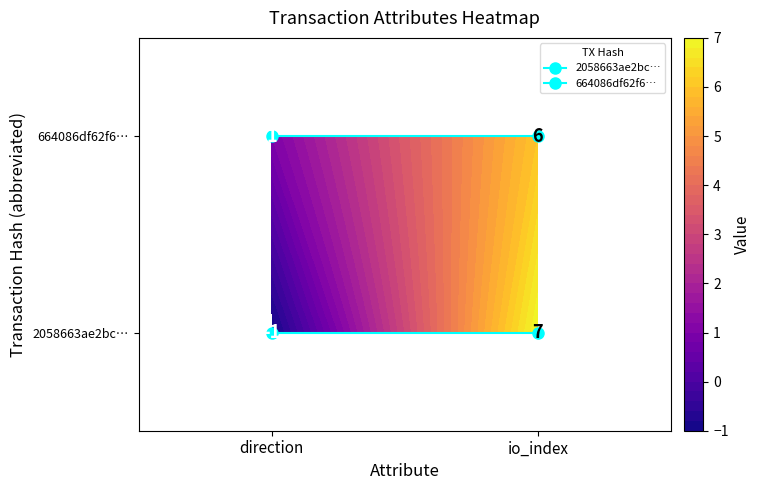

True or false: 2058663ae2bc… has a value of 0 at direction.

True